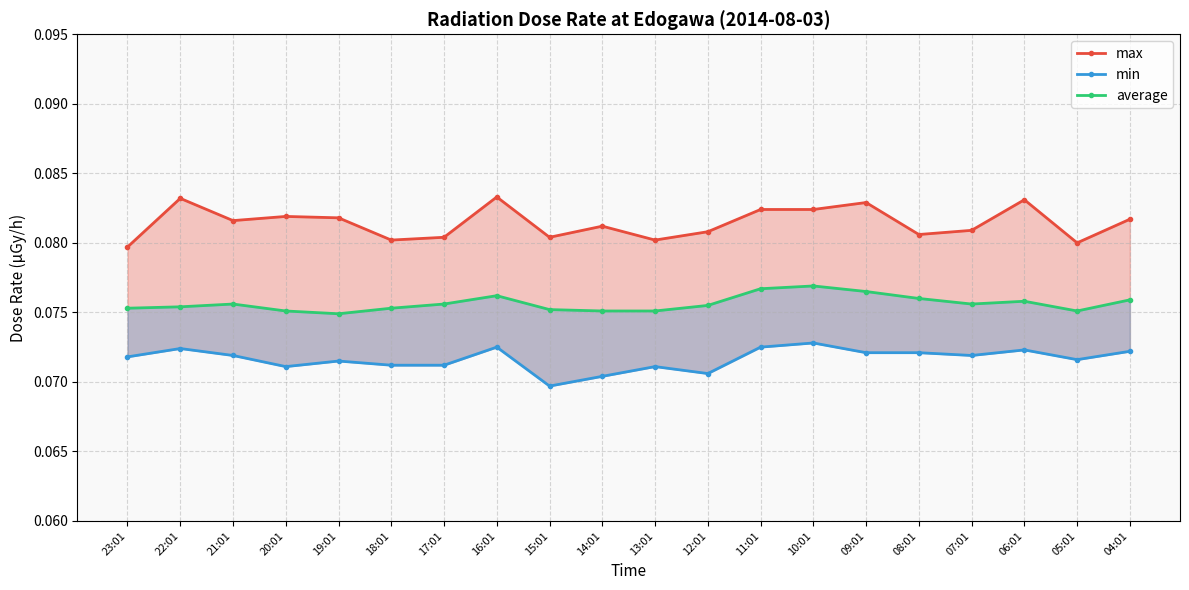

True or false: min and average intersect in this chart.

False